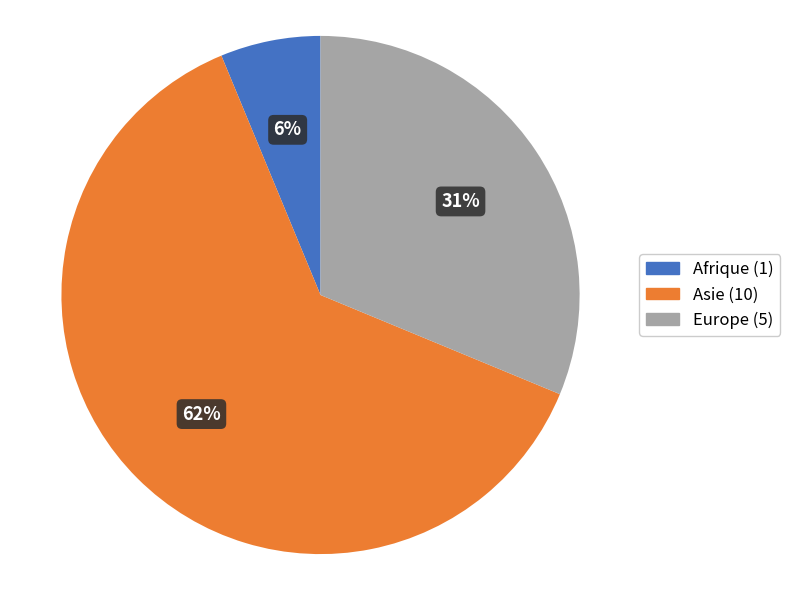

To the nearest percent, what is the average slice percentage?

33%